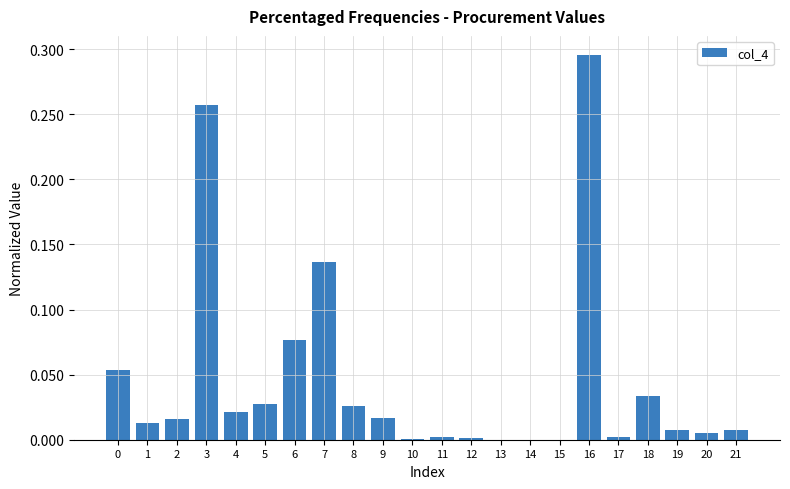

Which label corresponds to the largest value in the chart?

16